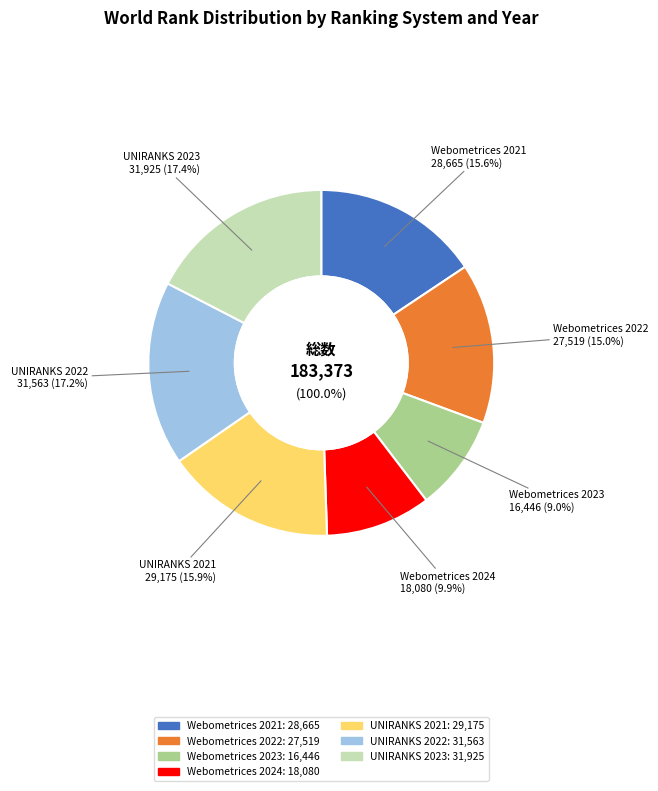

Between Webometrices 2021 and Webometrices 2023, which is larger?

Webometrices 2021